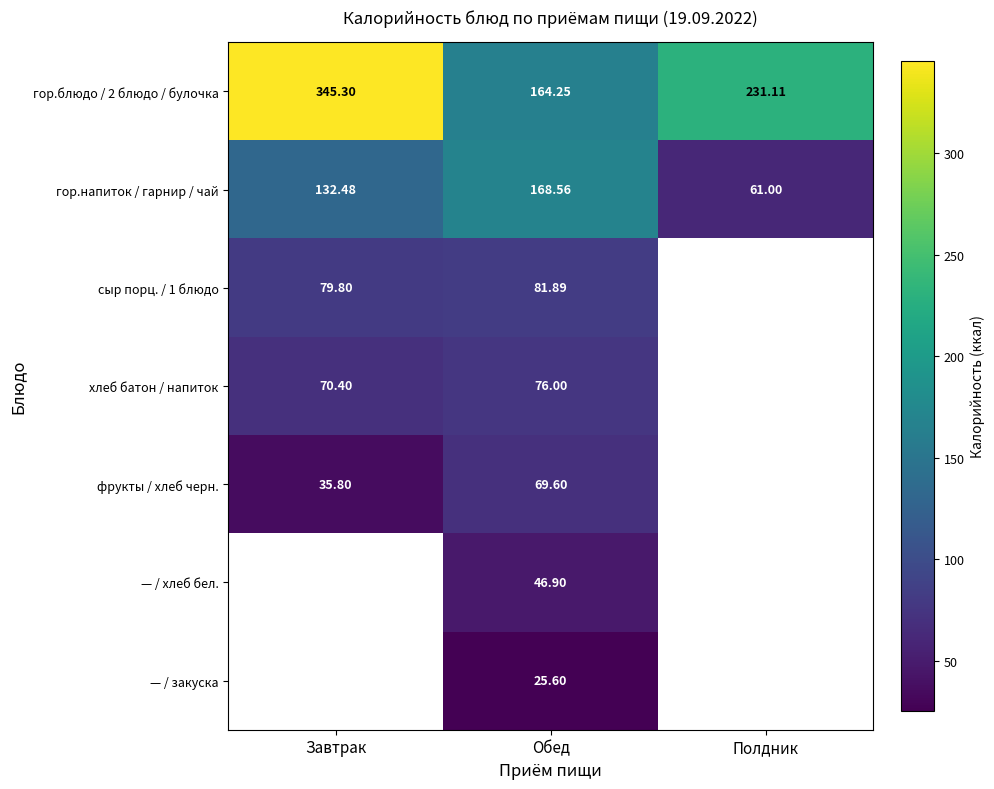

List the labels in order of сыр порц. / 1 блюдо value, smallest first.

Завтрак, Обед, Полдник